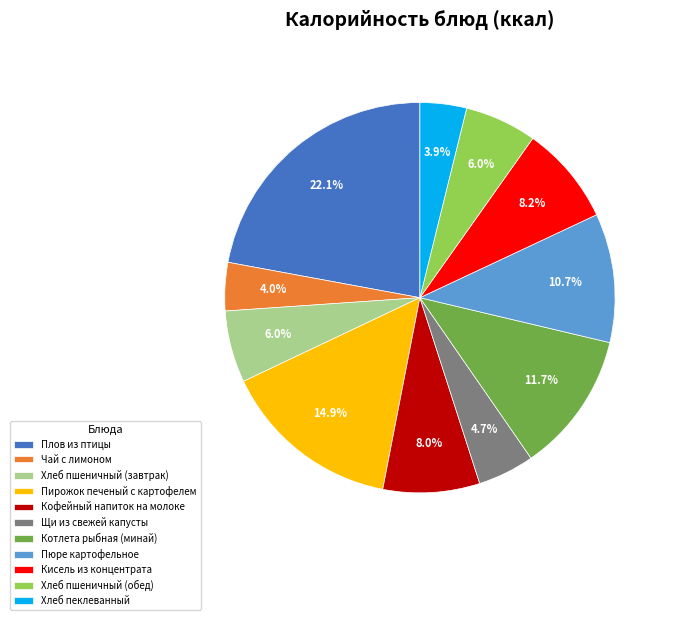

To the nearest percent, what is the difference between the largest and smallest slice percentages?

18%